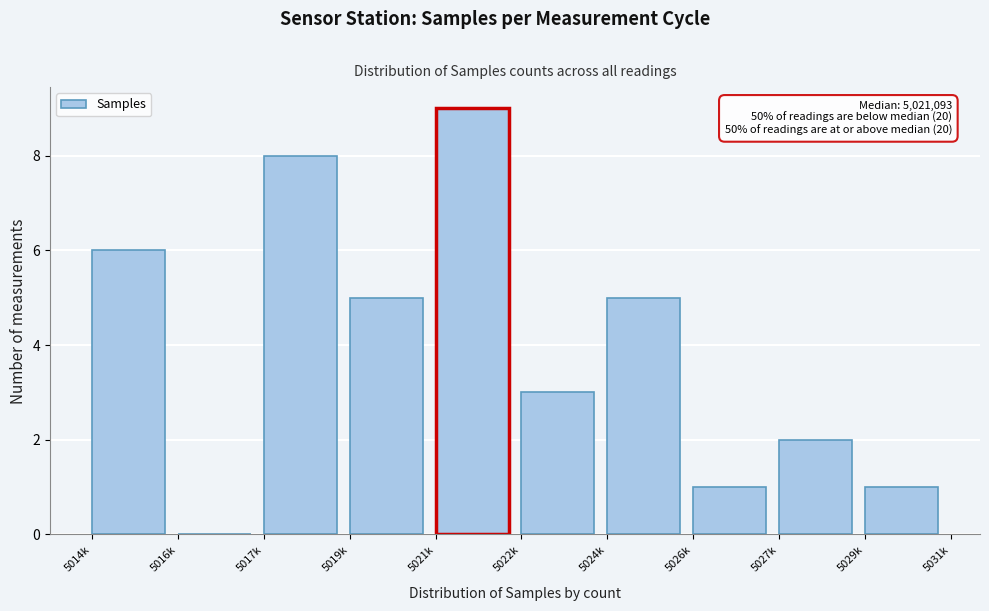

Reading left to right, what are all the values shown in this chart?

5014k=6	5016k=0	5017k=8	5019k=5	5021k=9	5022k=3	5024k=5	5026k=1	5027k=2	5029k=1